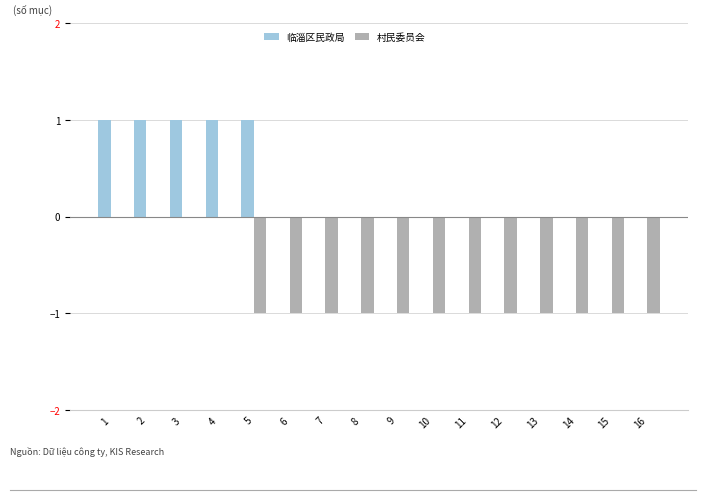

Are the bars grouped side by side (vs. stacked)?

Yes